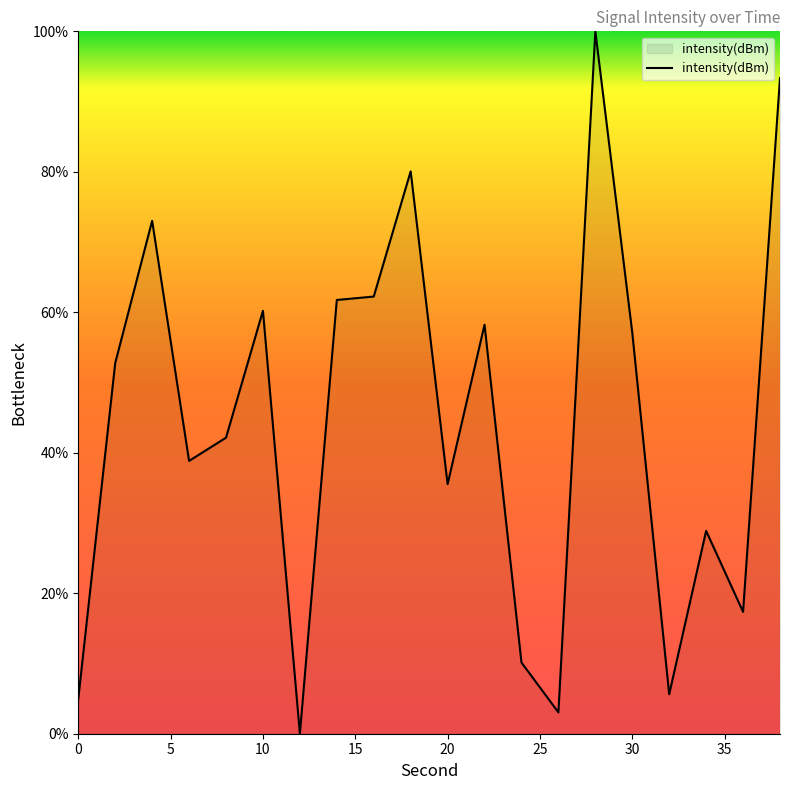

What is the difference between the maximum and minimum values?

100.0